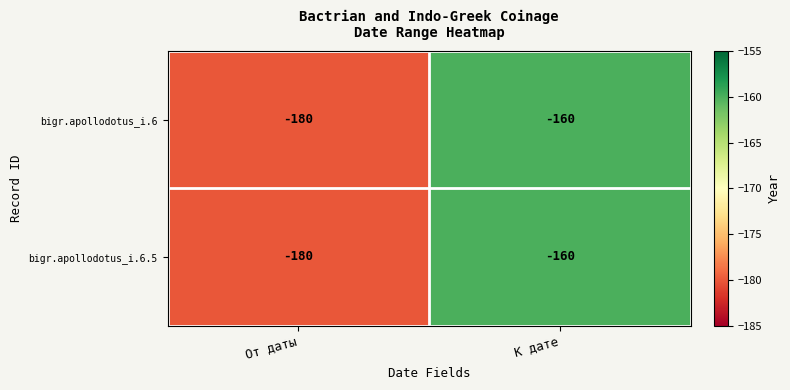

Reading left to right, extract all data points from this chart.

bigr.apollodotus_i.6: От даты=-180	К дате=-160
bigr.apollodotus_i.6.5: От даты=-180	К дате=-160